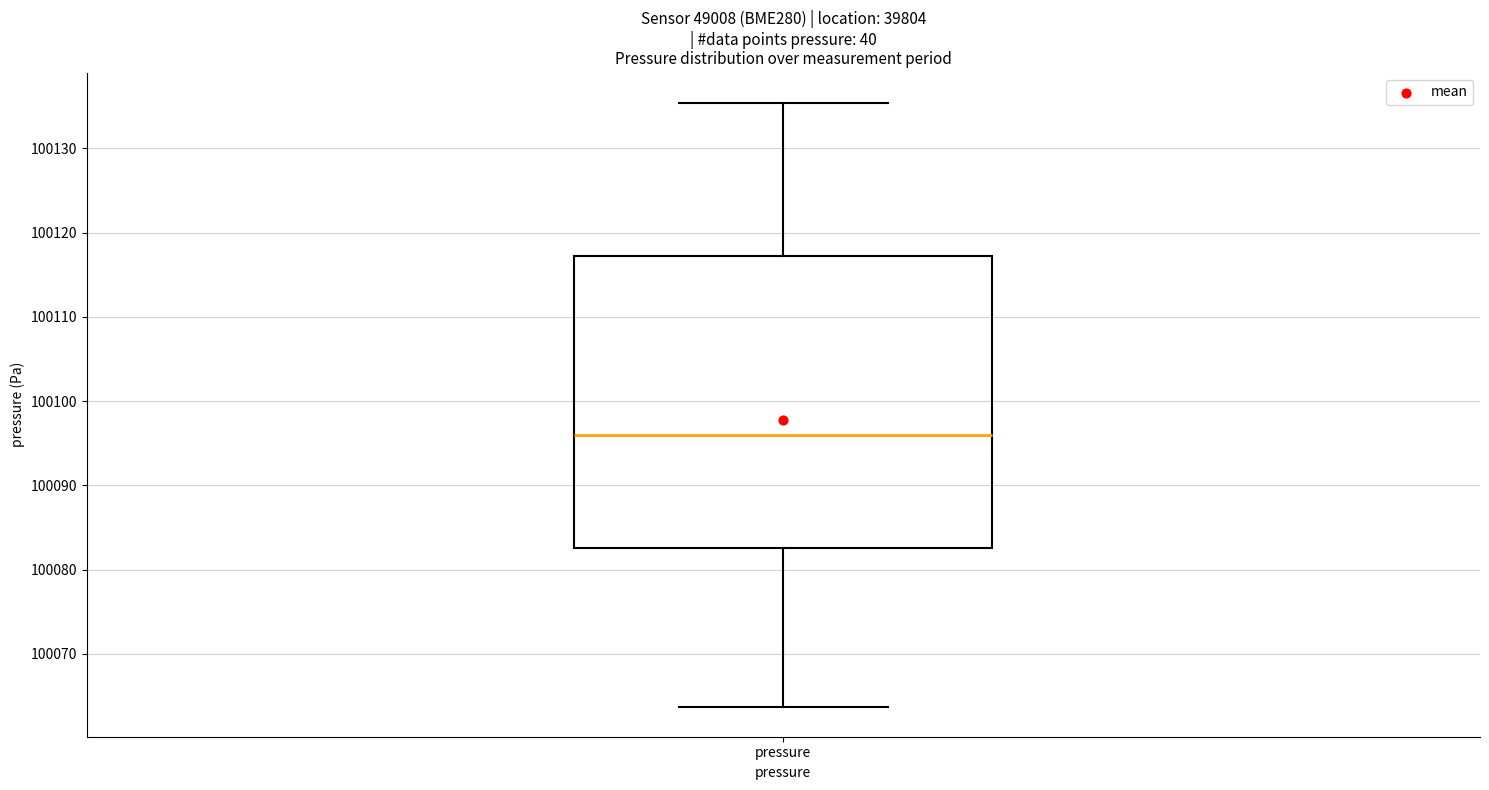

Where does the median line of the box for pressure sit on the y-axis? The values are not printed on the chart, so give them approximately, as read against the axis.

100096